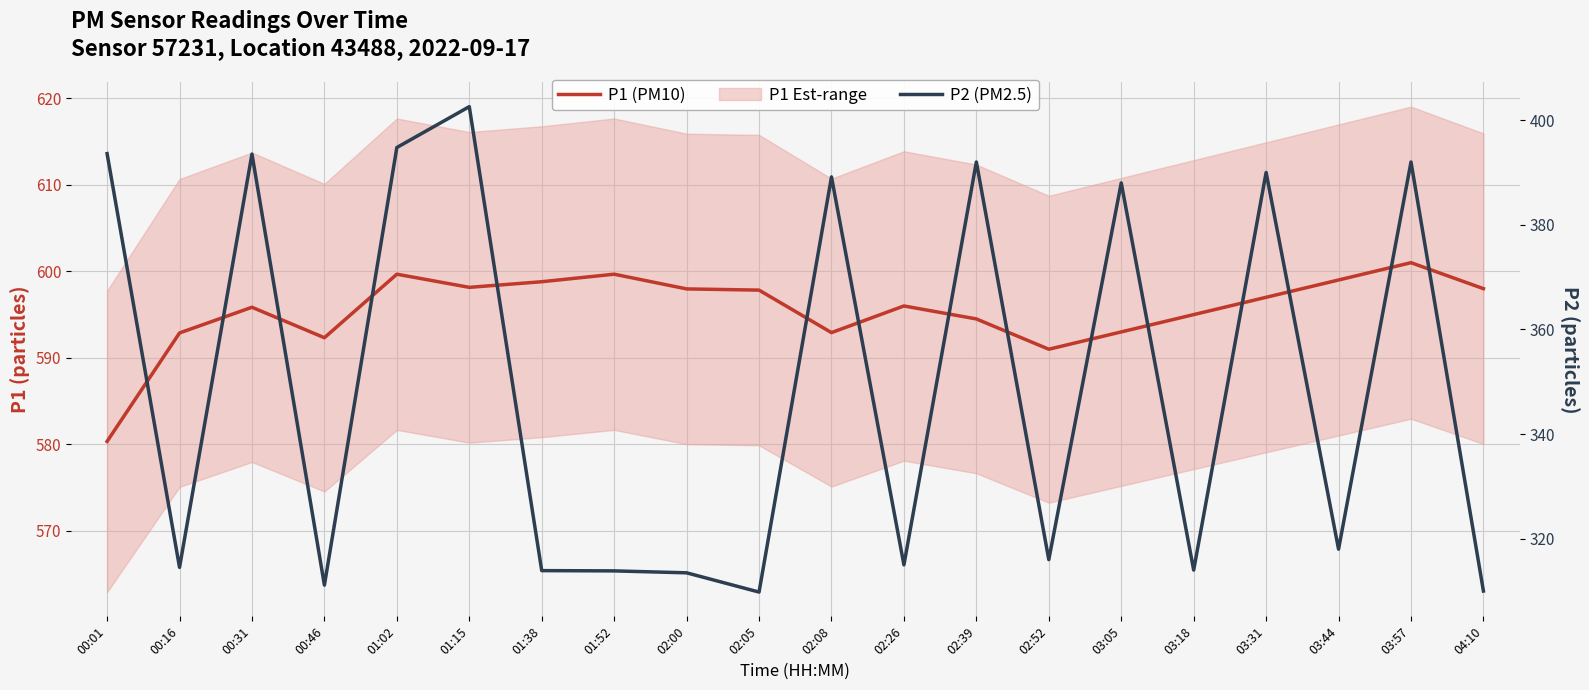

Which has a higher value, 03:18 or 03:05?

03:18